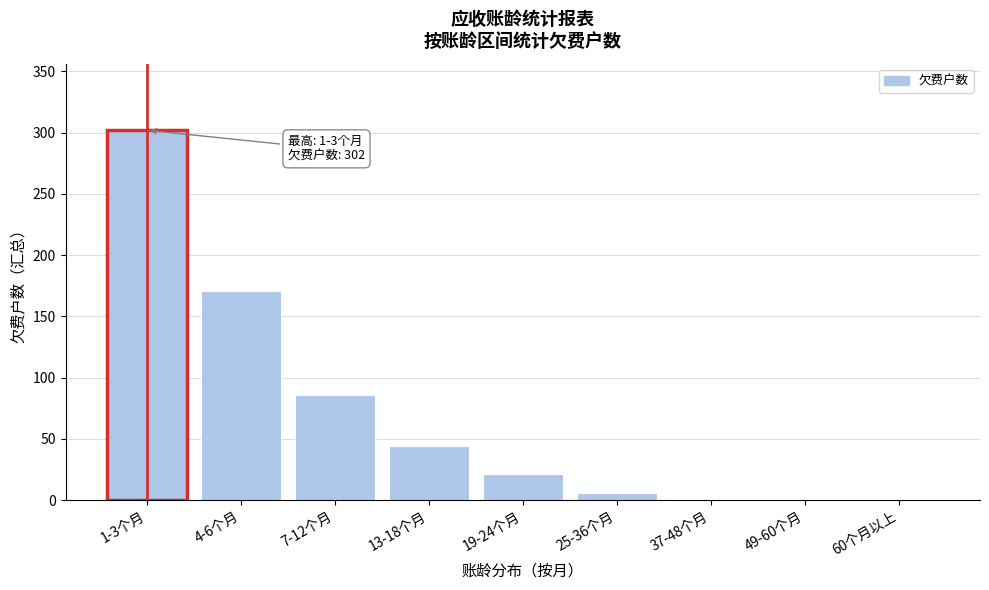

Reading left to right, what are all the values shown in this chart?

1-3个月=302	4-6个月=171	7-12个月=86	13-18个月=44	19-24个月=21	25-36个月=6	37-48个月=0	49-60个月=0	60个月以上=0